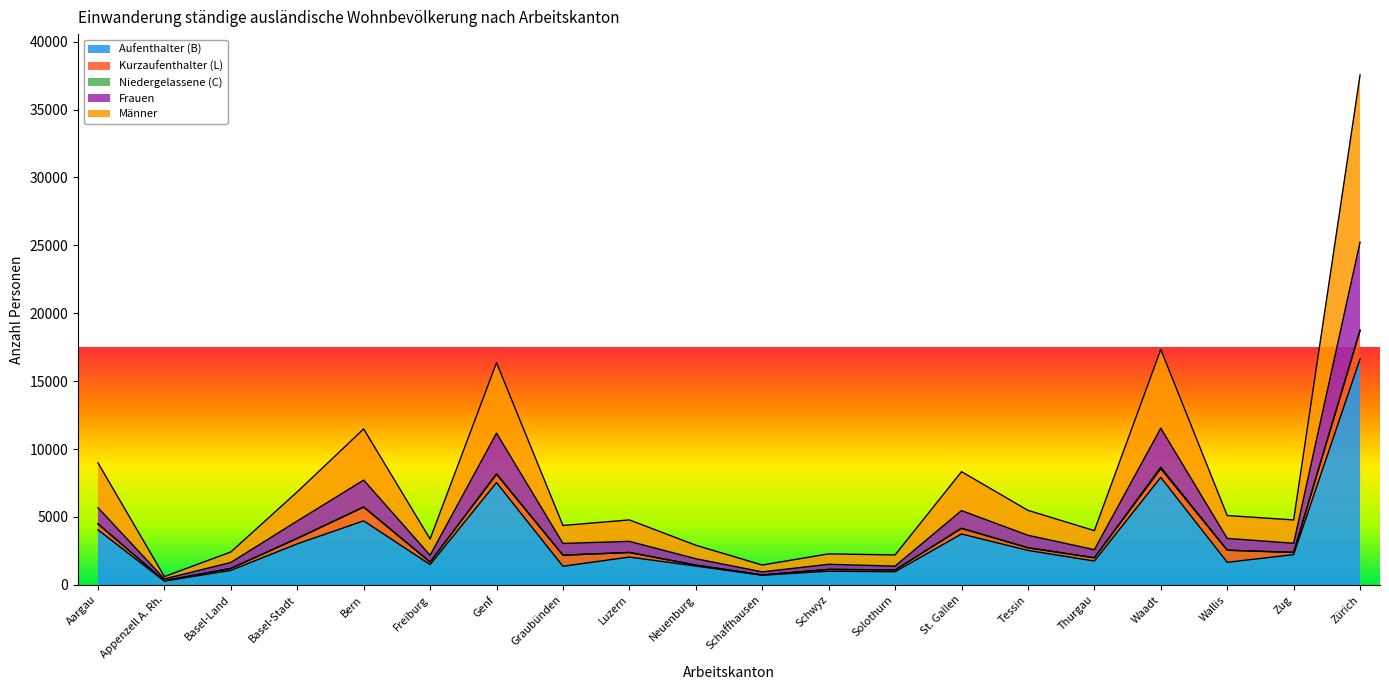

True or false: Männer and Frauen intersect in this chart.

False